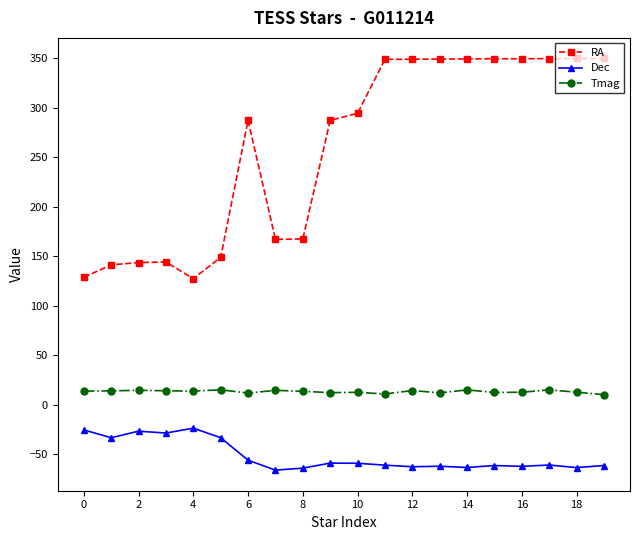

What is the highest value of the Dec series?

-23.5